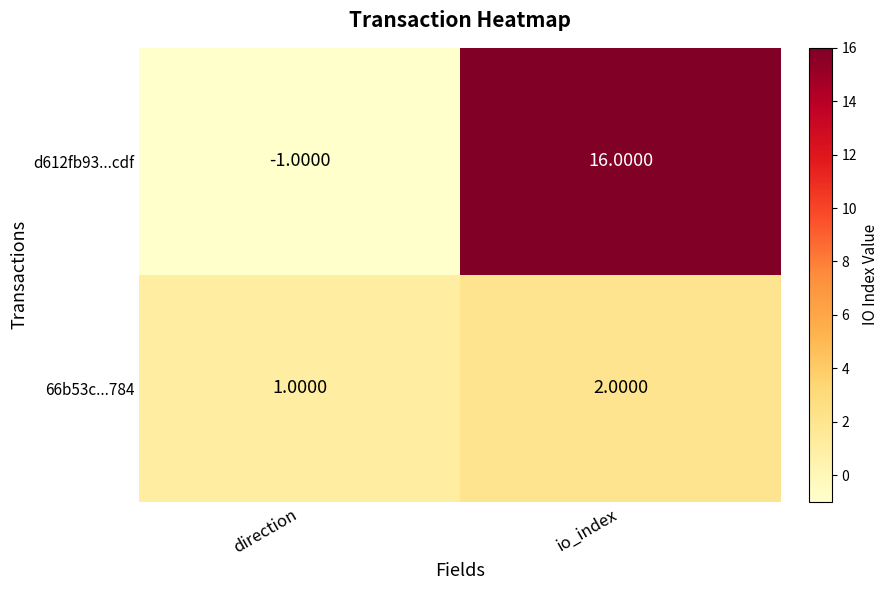

List the series in order of their overall mean, lowest first.

66b53c...784, d612fb93...cdf